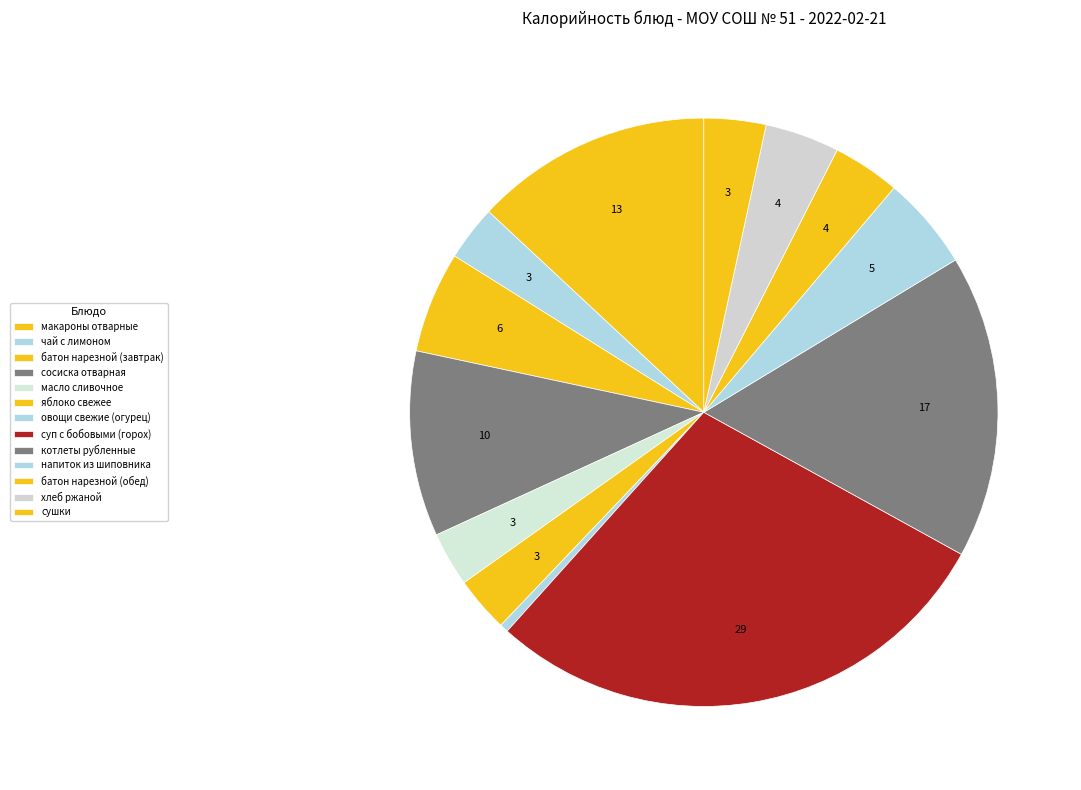

The котлеты рубленные slice represents 28% of the pie. True or false?

False